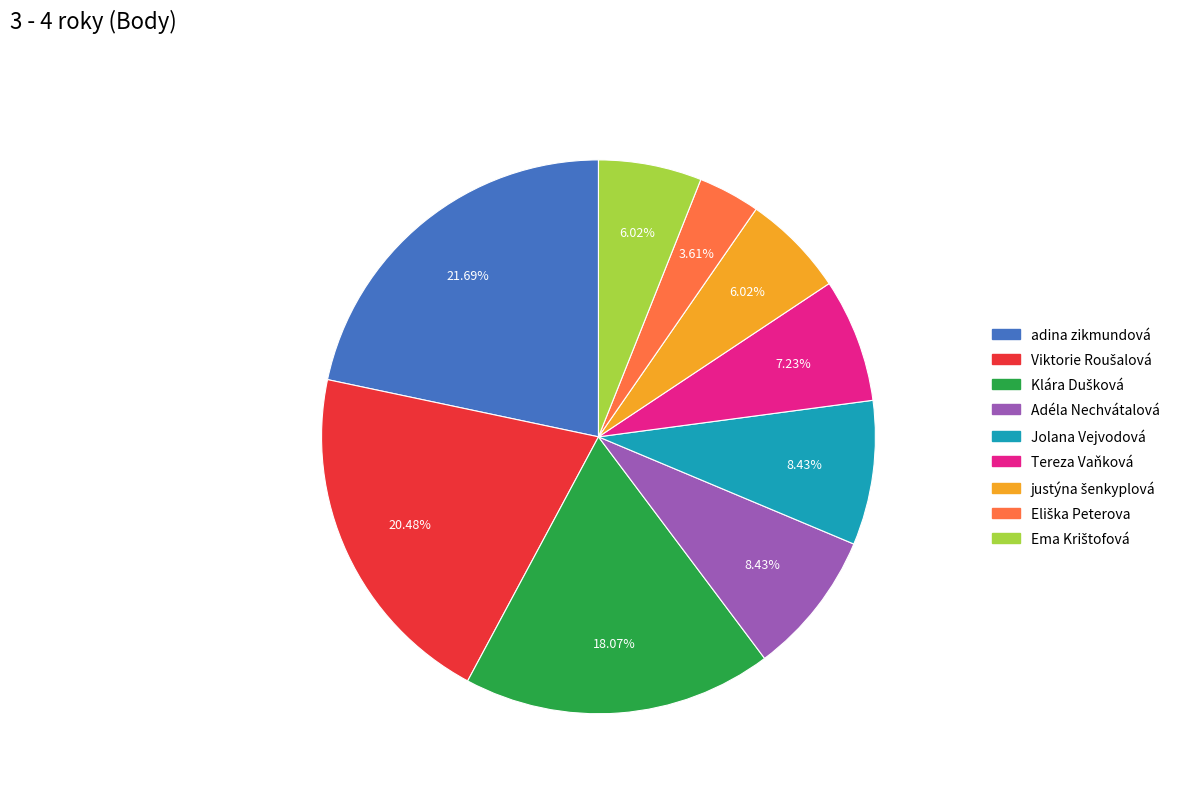

Approximately how many times larger is the value at Jolana Vejvodová compared to Adéla Nechvátalová?

1.0